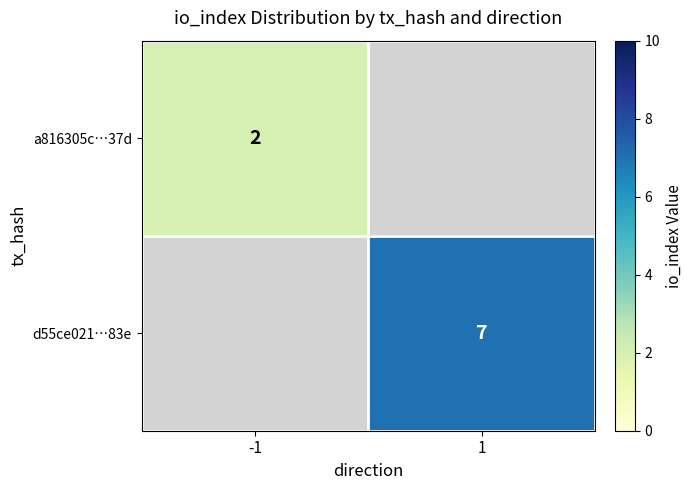

The a816305c…37d series shows 2 at -1. True or false?

True